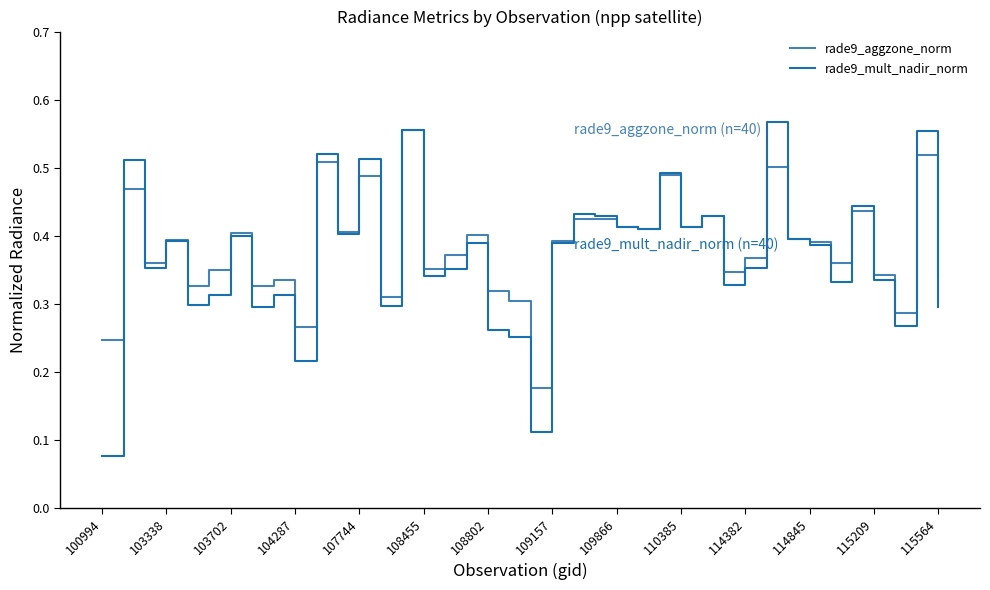

Which series has the widest spread of values?

rade9_mult_nadir_norm